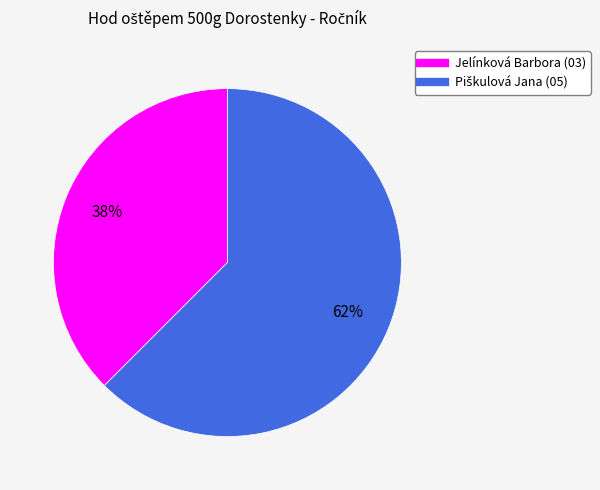

Which category has the smallest portion of the pie?

Jelínková Barbora